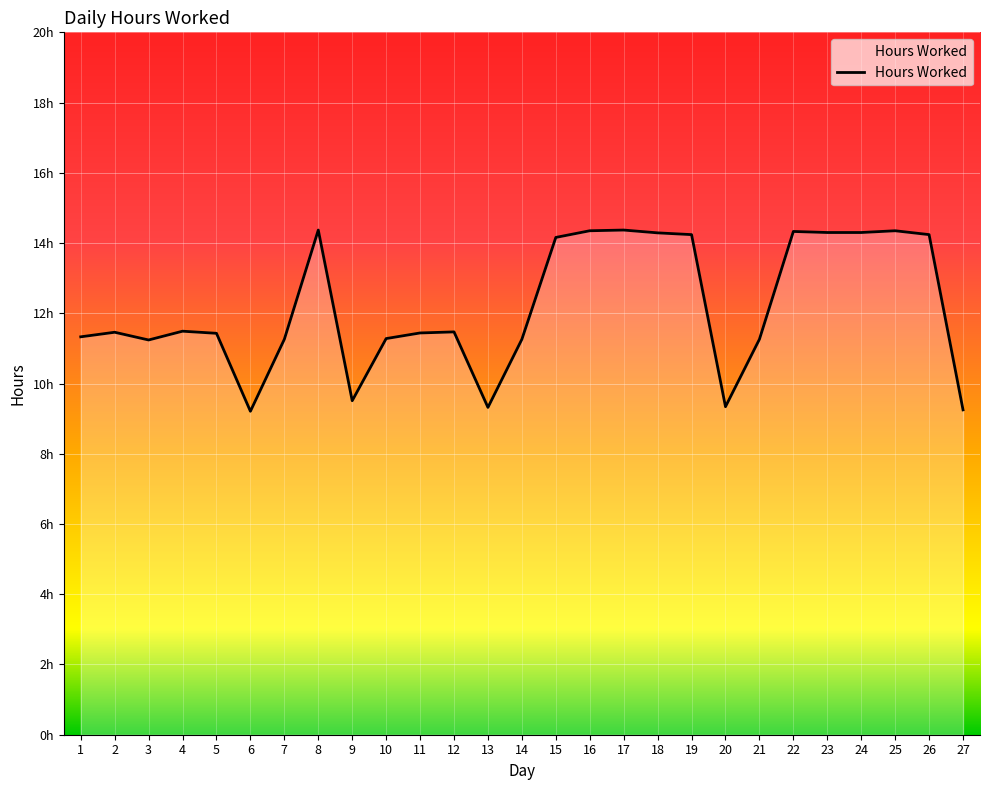

Reading left to right, transcribe all the data shown in this chart.

1=11.3	2=11.5	3=11.2	4=11.5	5=11.4	6=9.2	7=11.3	8=14.4	9=9.5	10=11.3	11=11.4	12=11.5	13=9.3	14=11.3	15=14.2	16=14.3	17=14.4	18=14.3	19=14.2	20=9.3	21=11.3	22=14.3	23=14.3	24=14.3	25=14.3	26=14.2	27=9.2